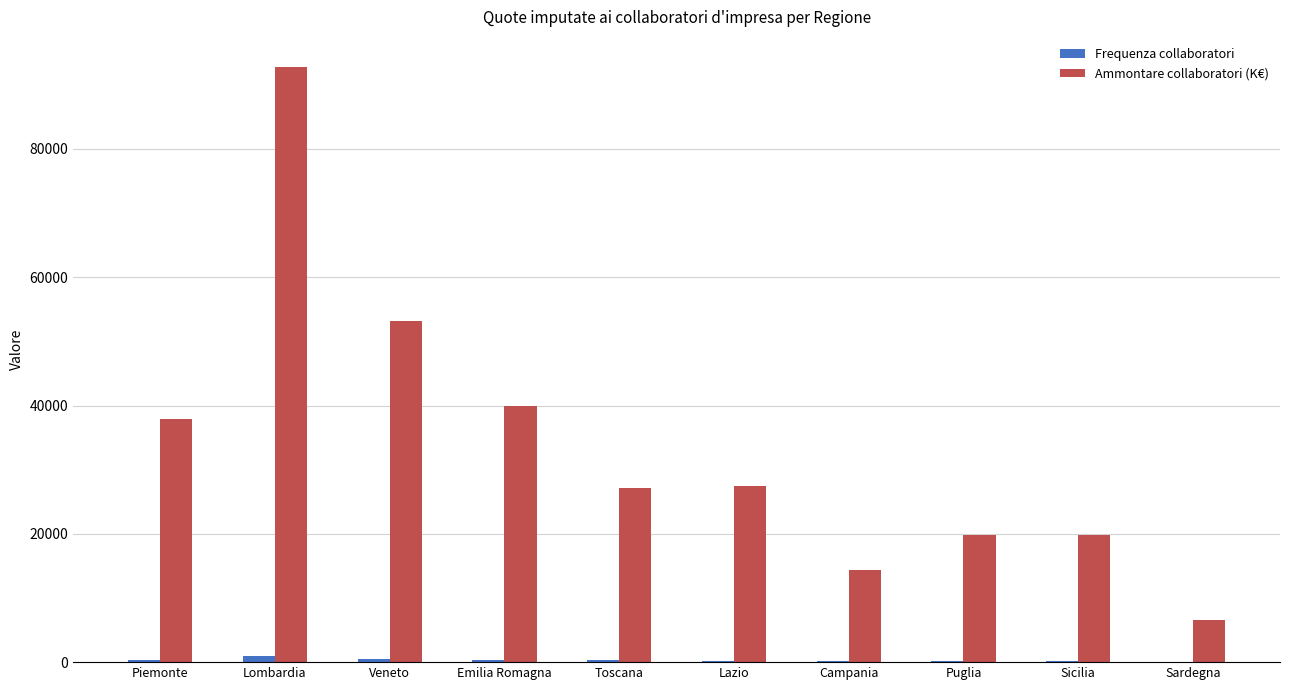

At which category is the sum across all series the highest?

Lombardia